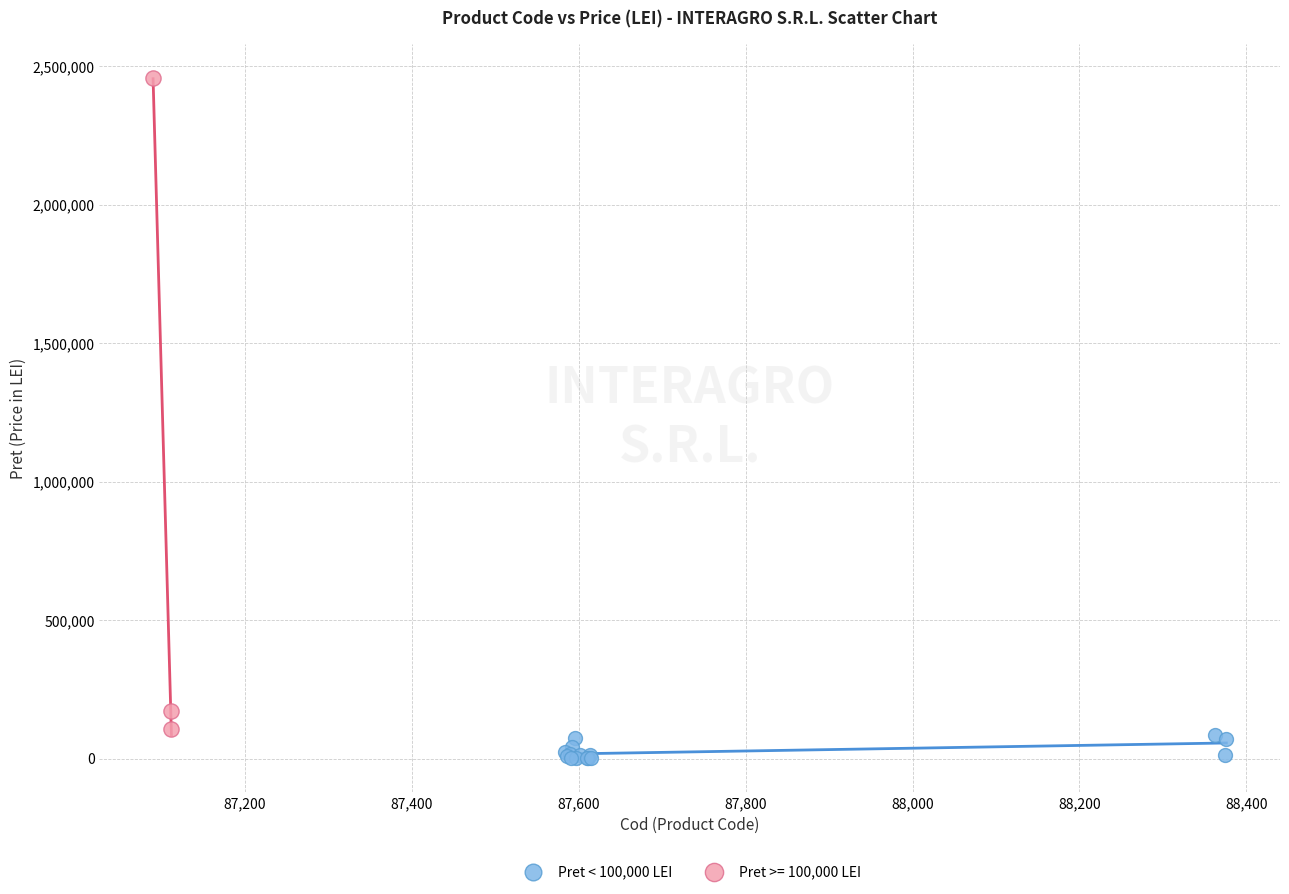

Which series reaches the maximum Y coordinate?

Pret >= 100,000 LEI